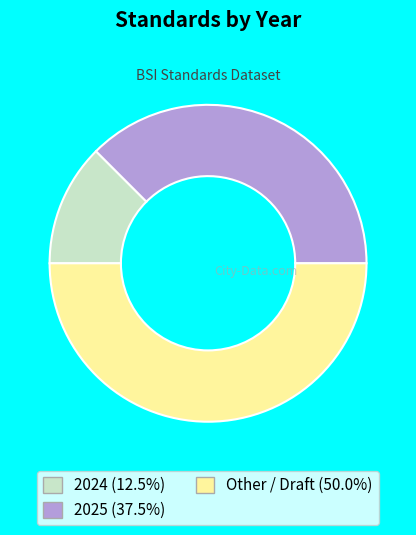

Is the sum of Other and 2024 greater than half?

Yes